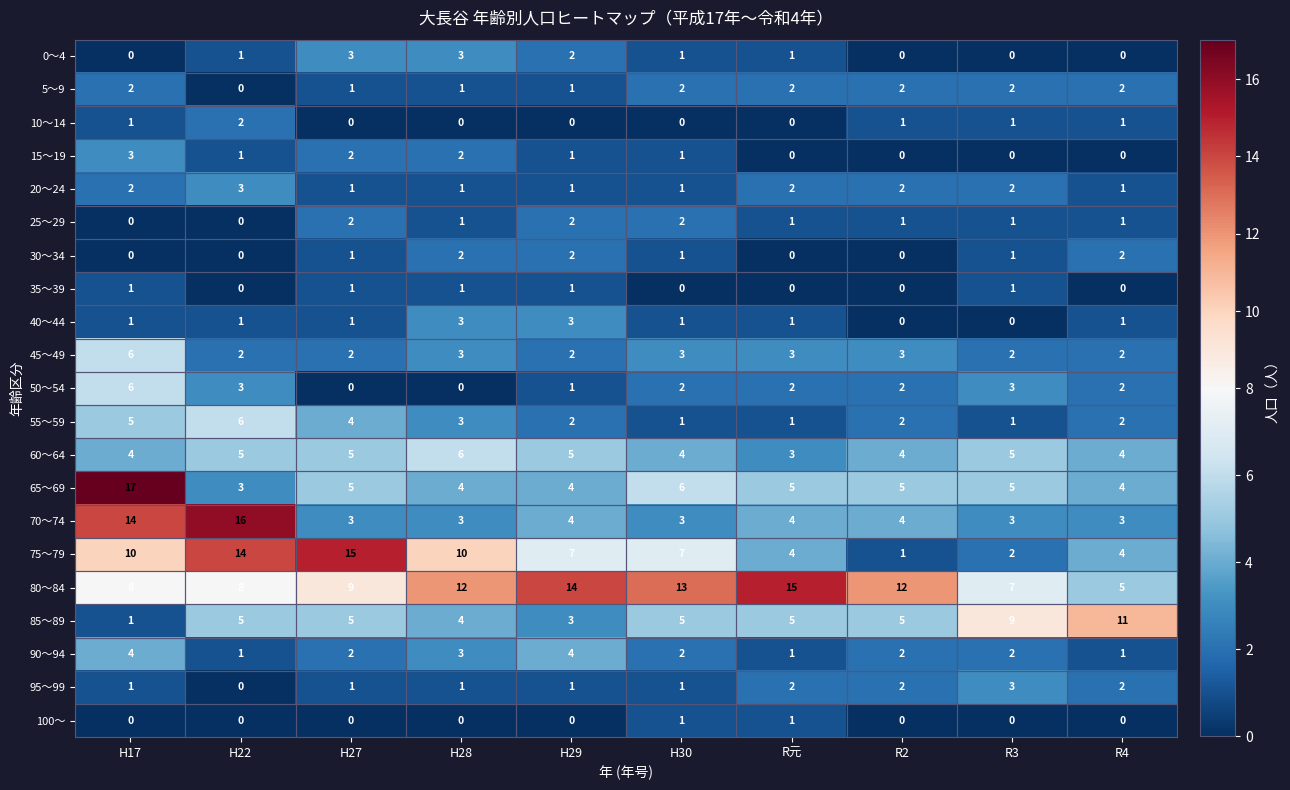

How many values in 0～4 are above zero?

6